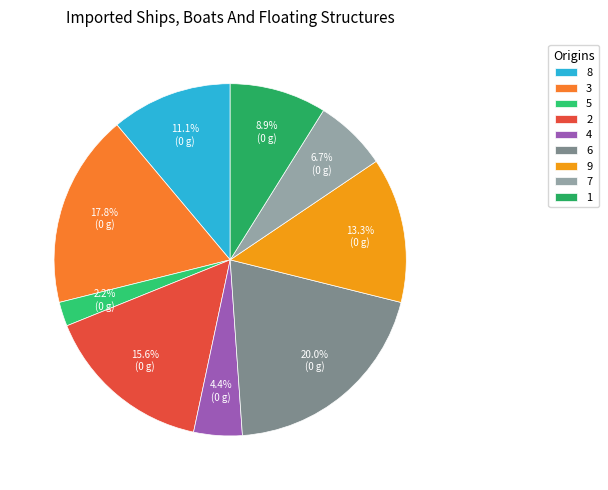

How many slices are in this pie chart?

9